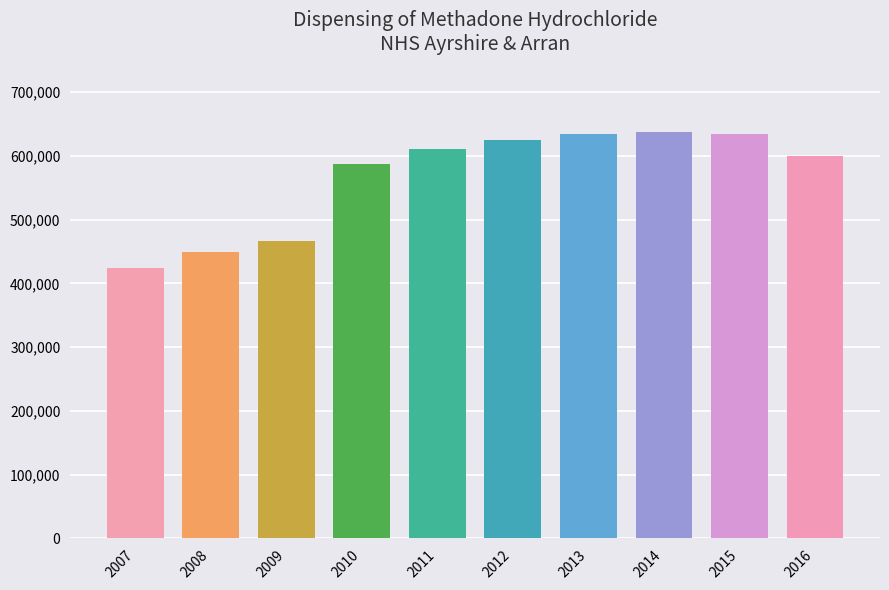

What is the approximate value at 2011, to the nearest 50?

611250